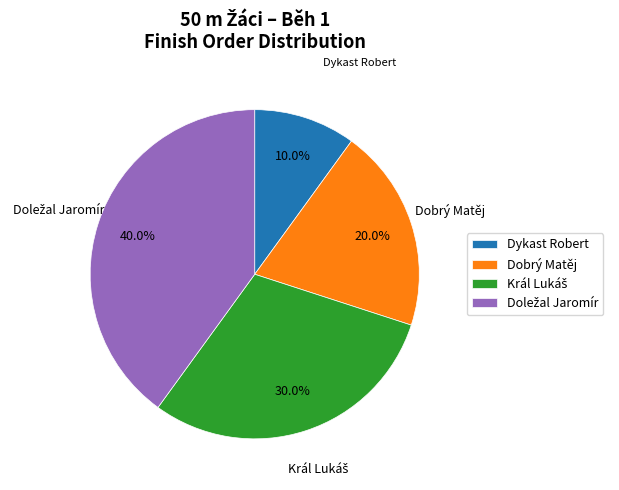

To the nearest percent, what portion does Dobrý Matěj represent?

20%